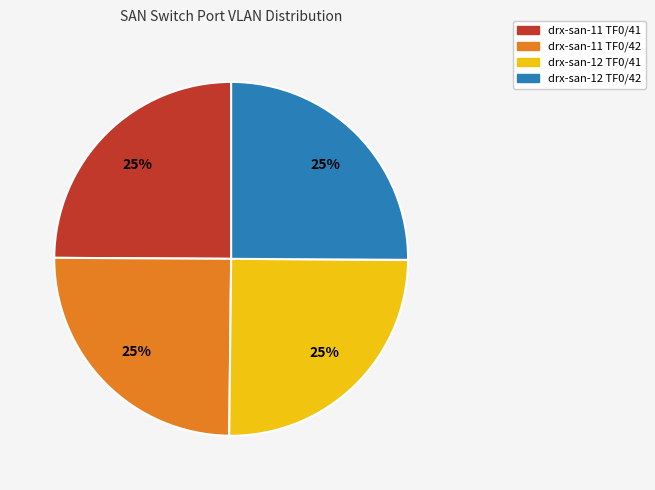

What percentage is the drx-san-11 TF0/42 slice, to the nearest percent?

25%